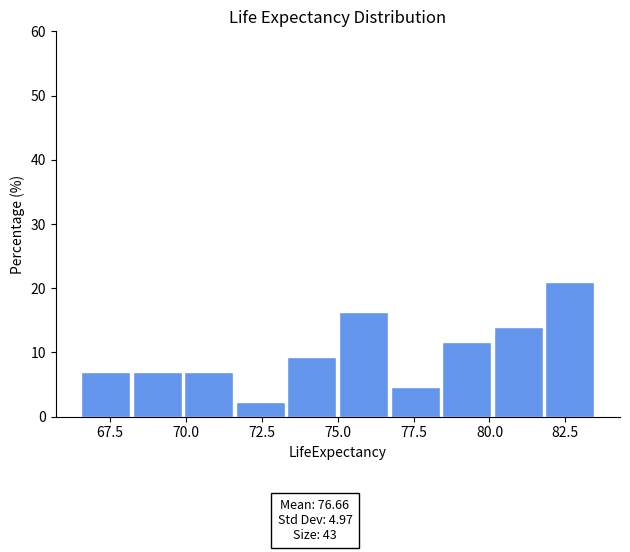

Read against the x-axis, roughly where is the centre of the tallest bar?

82.5